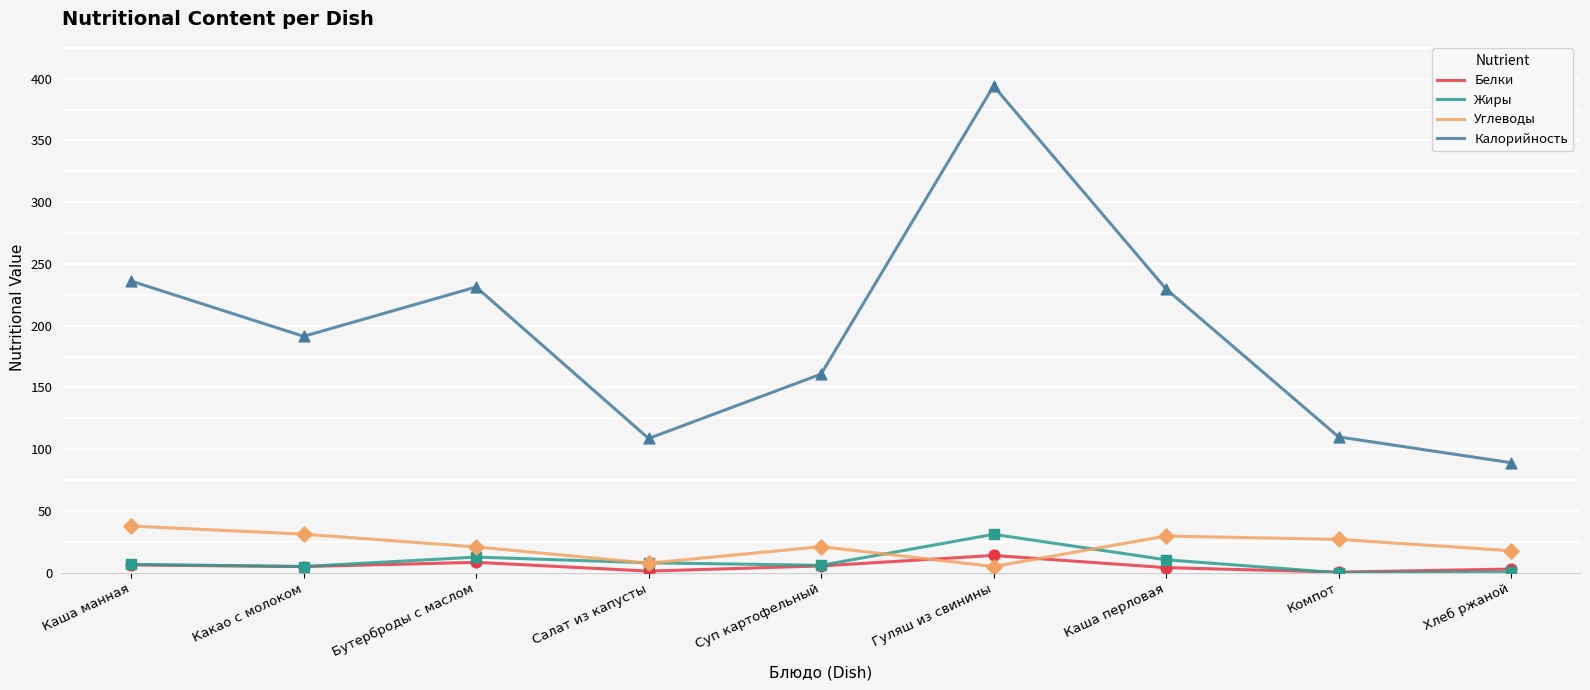

At which category is the sum across all series the highest?

Гуляш из свинины